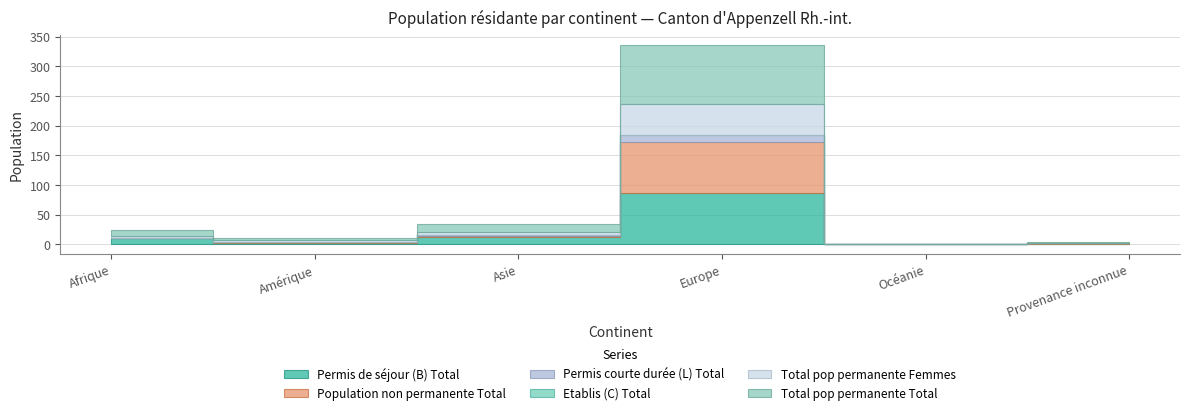

At which category does Total pop permanente Total reach its first local valley?

Amérique